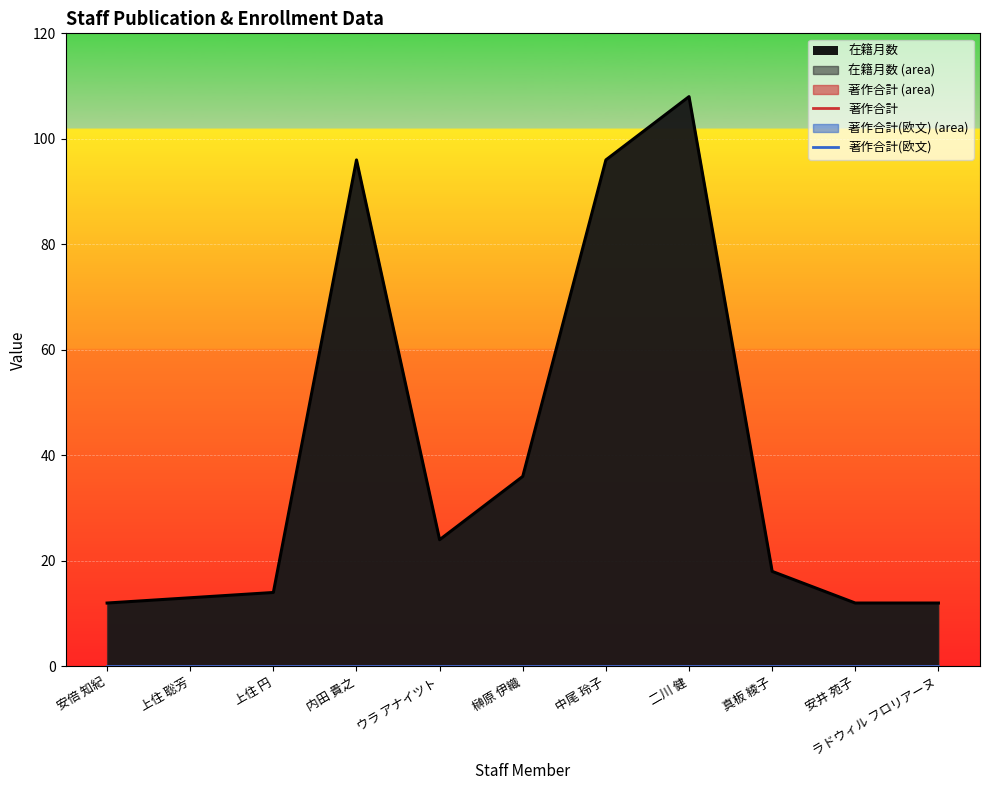

Reading right to left, list all the values displayed in this chart.

在籍月数_line: 12	12	18	108	96	36	24	96	14	13	12
著作合計: 0	0	0	0	0	0	0	0	0	0	0
著作合計(欧文): 0	0	0	0	0	0	0	0	0	0	0